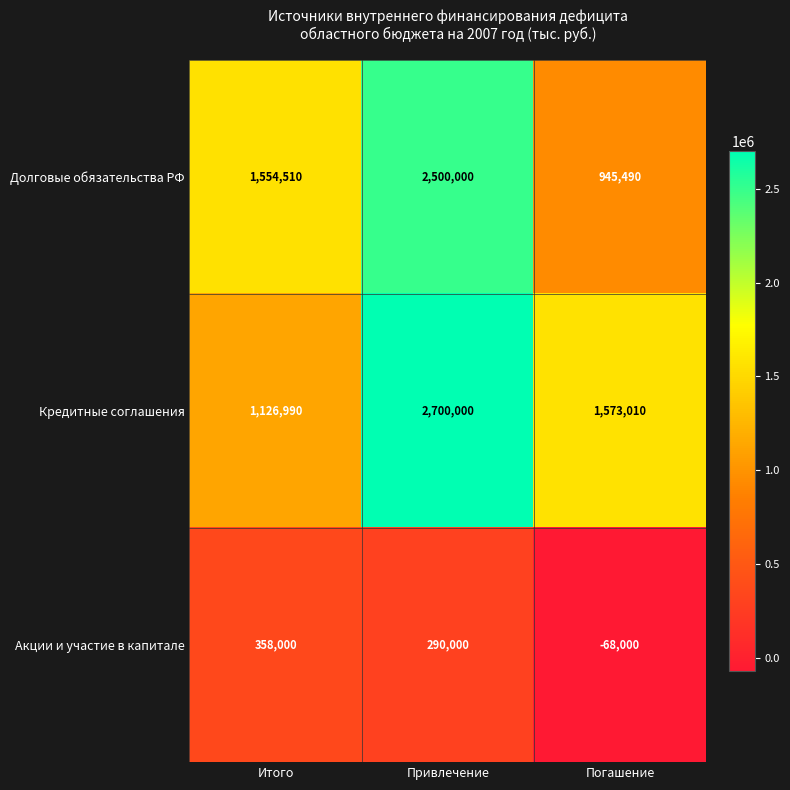

At which category does the chart reach its minimum across all series?

Погашение